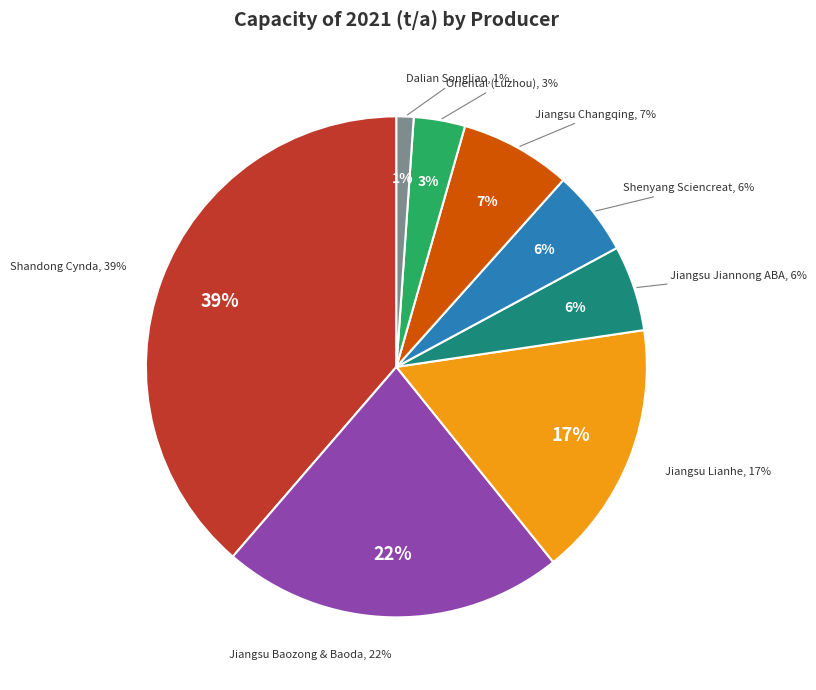

To the nearest percent, what percentage of the pie is Jiangsu Baozong & Baoda?

22%